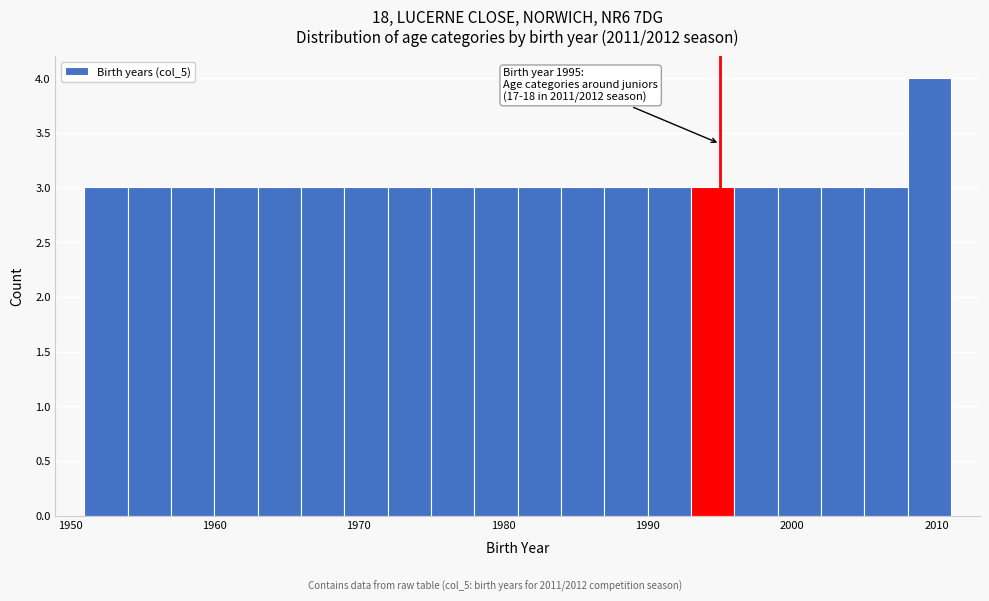

Read against the x-axis, roughly where is the centre of the tallest bar?

2010